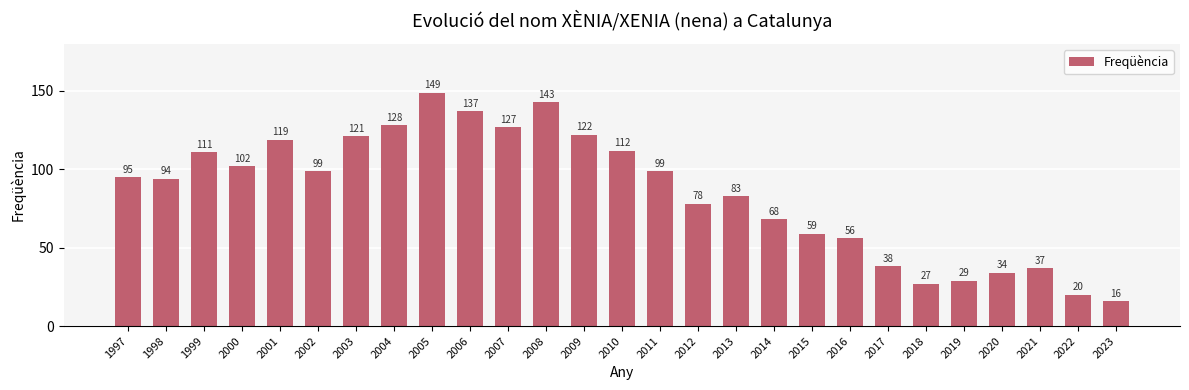

How many data points are less than 95?

13